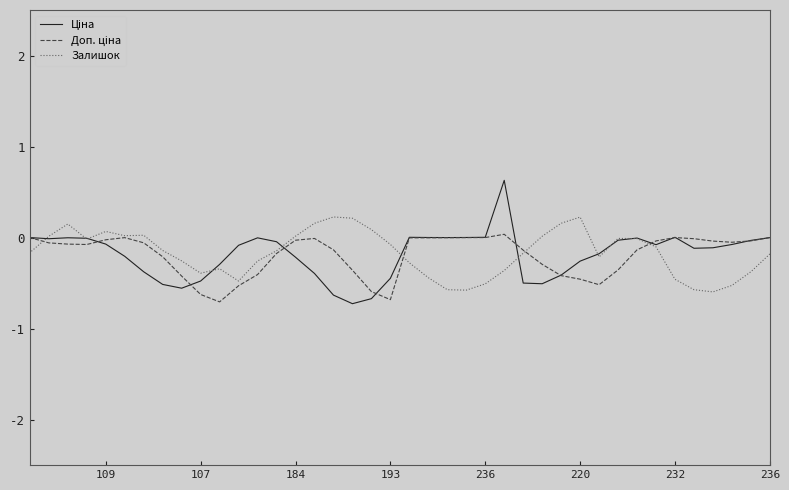

What are all the series names shown in the legend?

Ціна, Доп. ціна, Залишок